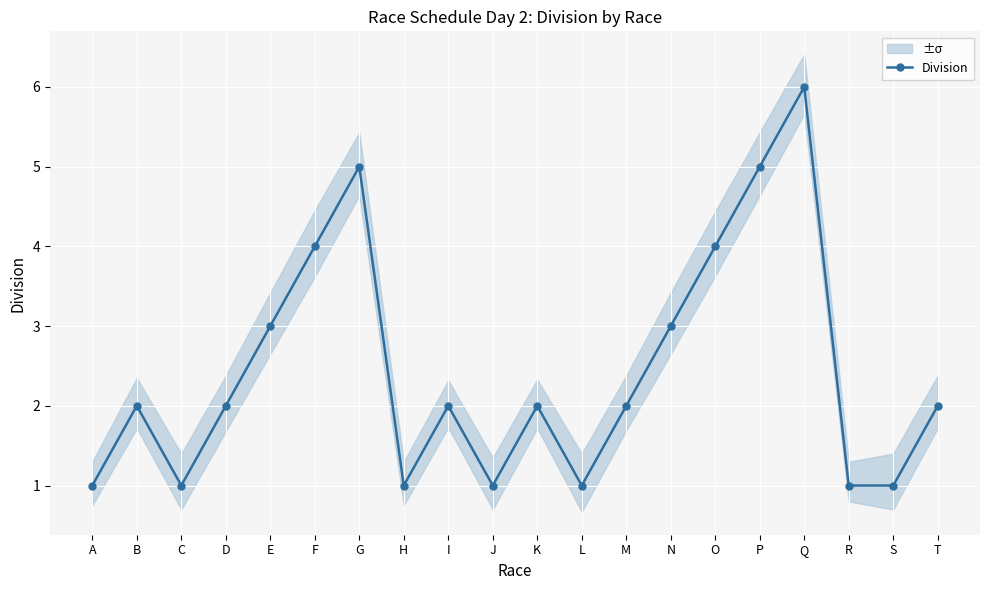

What is the difference between the values at K and G?

3